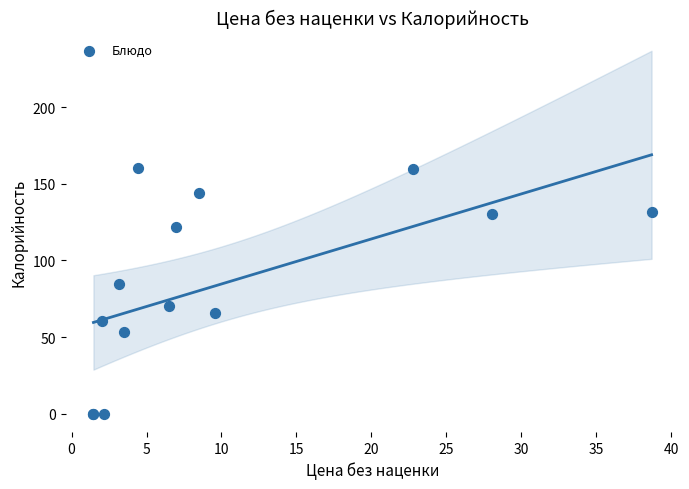

What Y value in the scatter plot is closest to 80?

84.8